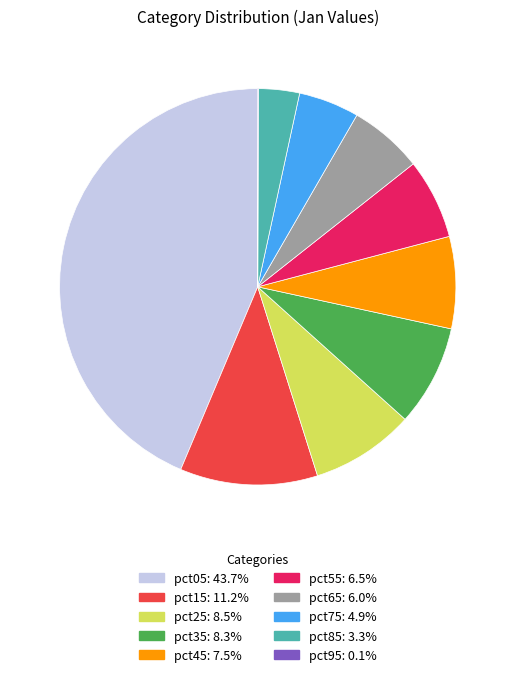

Is the sum of pct15 and pct75 greater than half?

No